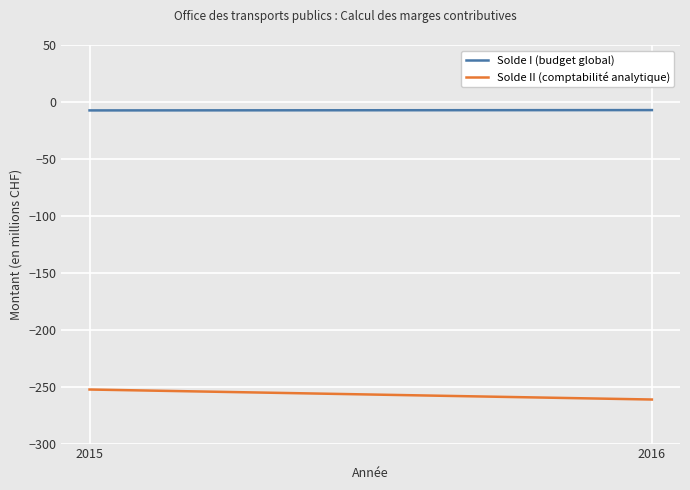

Rank the series by their maximum value, from lowest to highest.

Solde II (comptabilité analytique), Solde I (budget global)